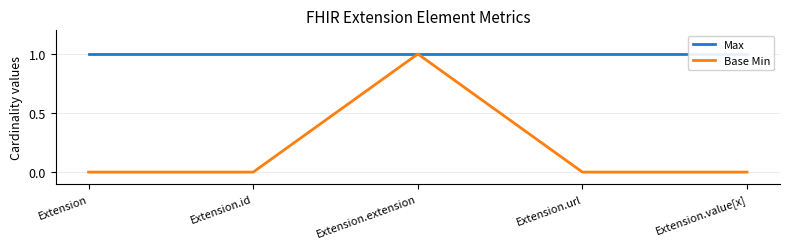

How many lines are shown in the chart?

2